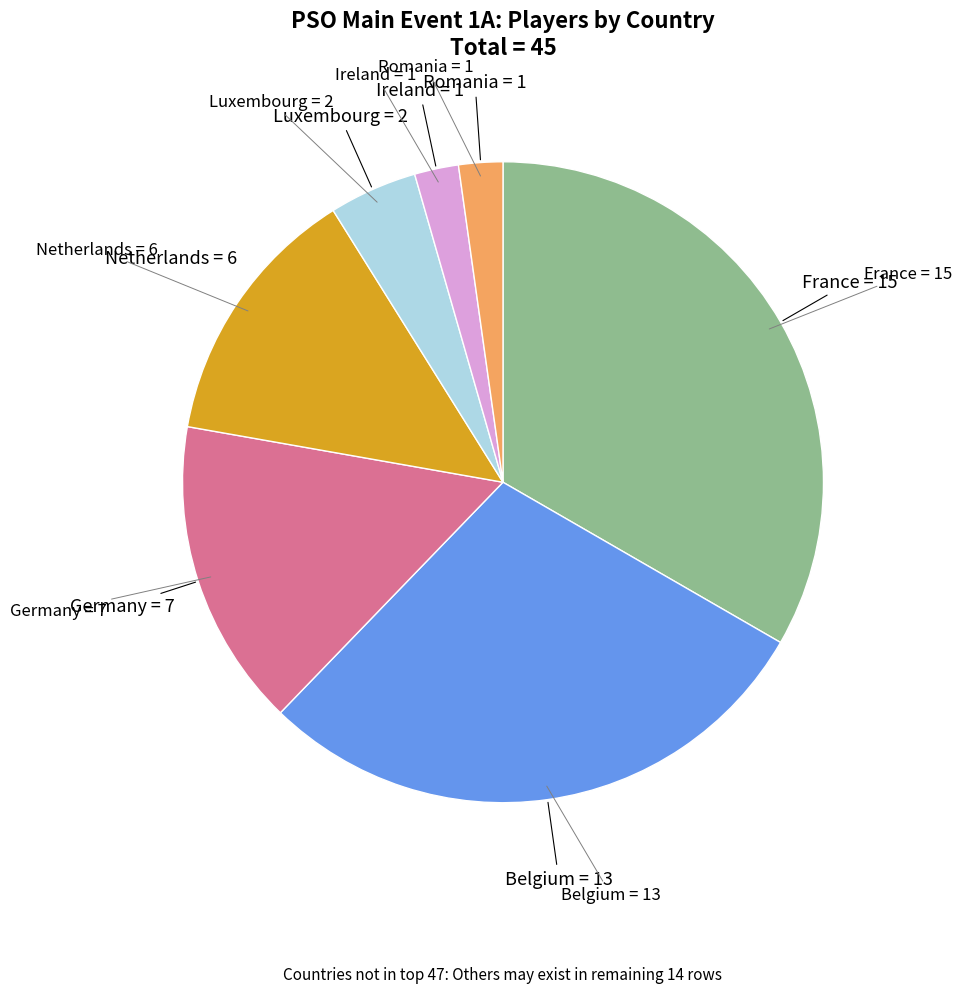

Does any single category account for the majority?

No